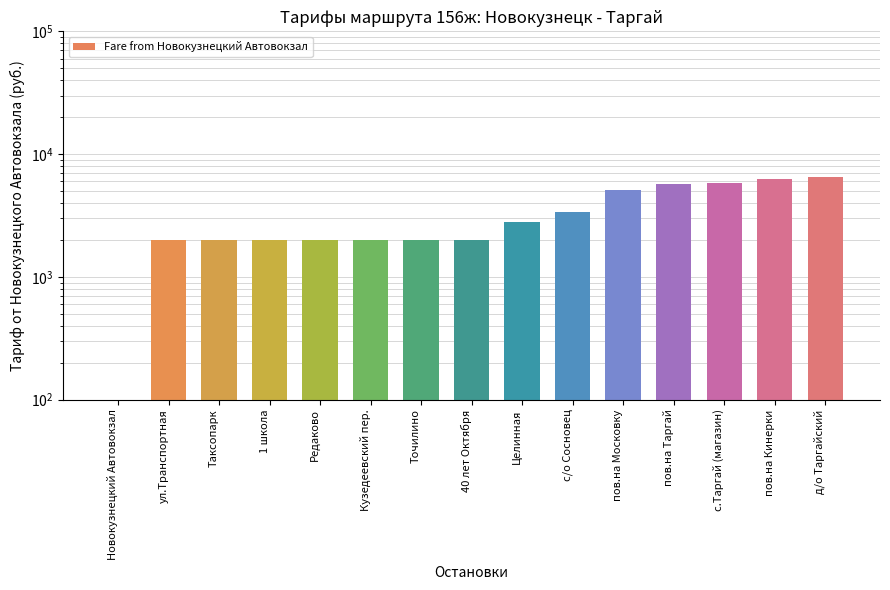

What is the average value?

3307